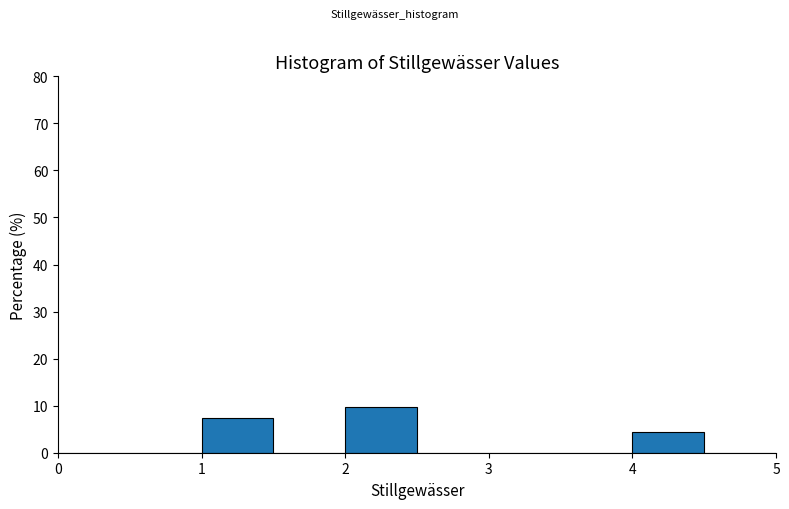

Reading left to right, transcribe this chart: for each bar, give the range it covers on the x-axis and its height. The values are not printed on the chart, so give them approximately, as read against the axis.

0.0 to 0.5: 0
0.5 to 1.0: 0
1.0 to 1.5: 7
1.5 to 2.0: 0
2.0 to 2.5: 10
2.5 to 3.0: 0
3.0 to 3.5: 0
3.5 to 4.0: 0
4.0 to 4.5: 4
4.5 to 5.0: 0